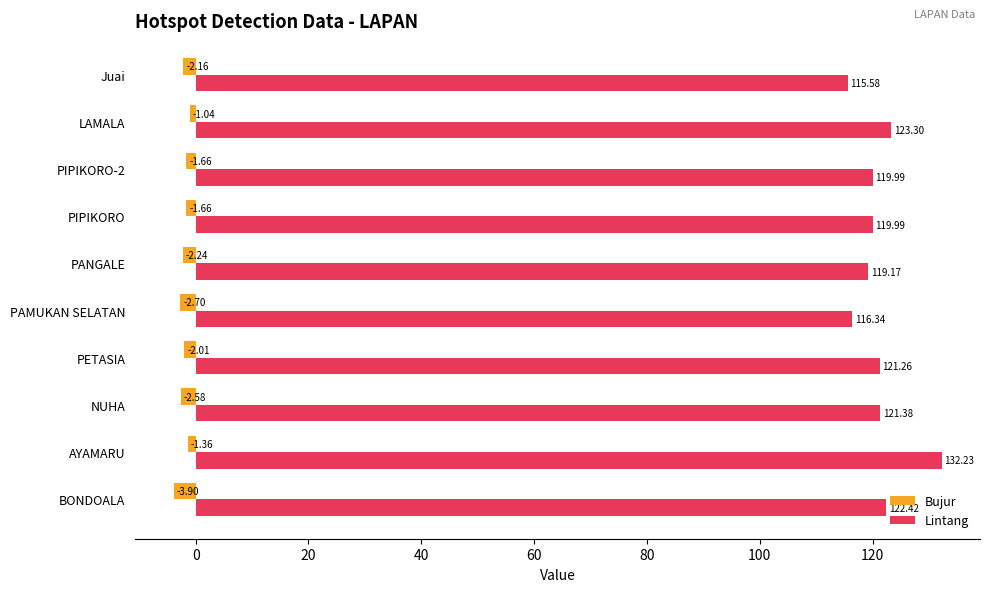

Rank the series at PANGALE from lowest to highest value.

Bujur, Lintang